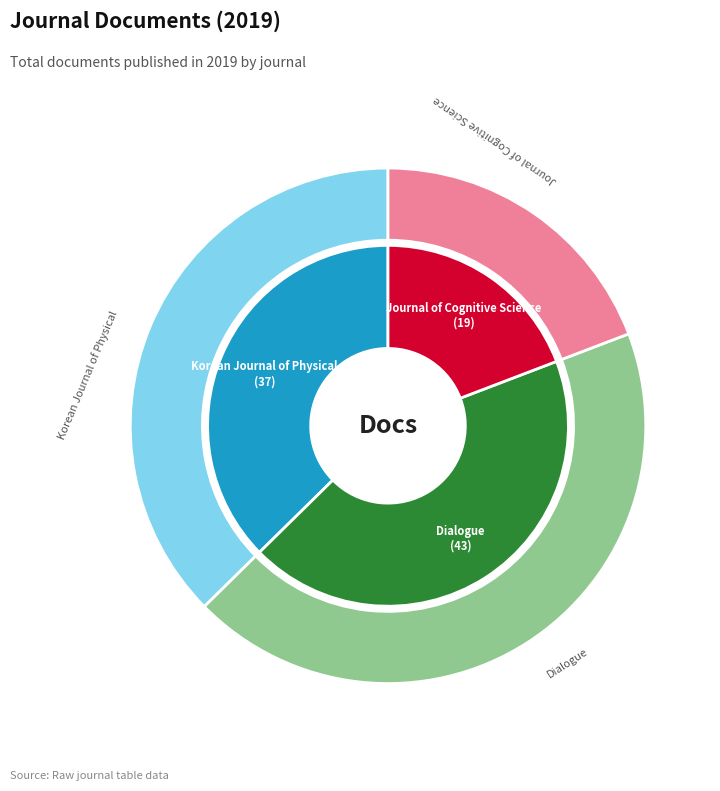

What is the largest slice in the pie chart?

Dialogue